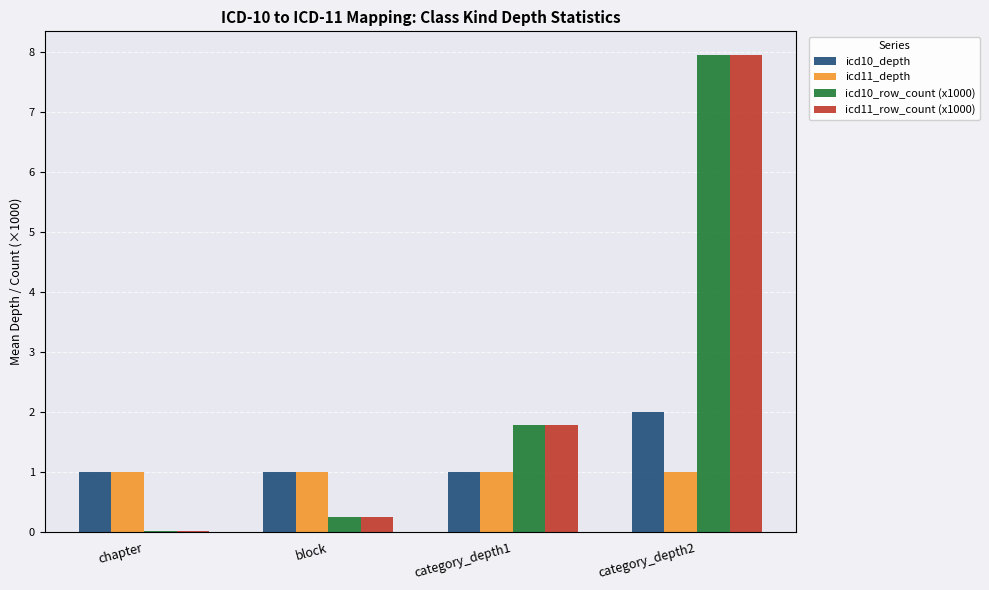

Is the value of icd10_row_count (x1000) at block greater than the value of icd11_row_count (x1000) at category_depth1?

No